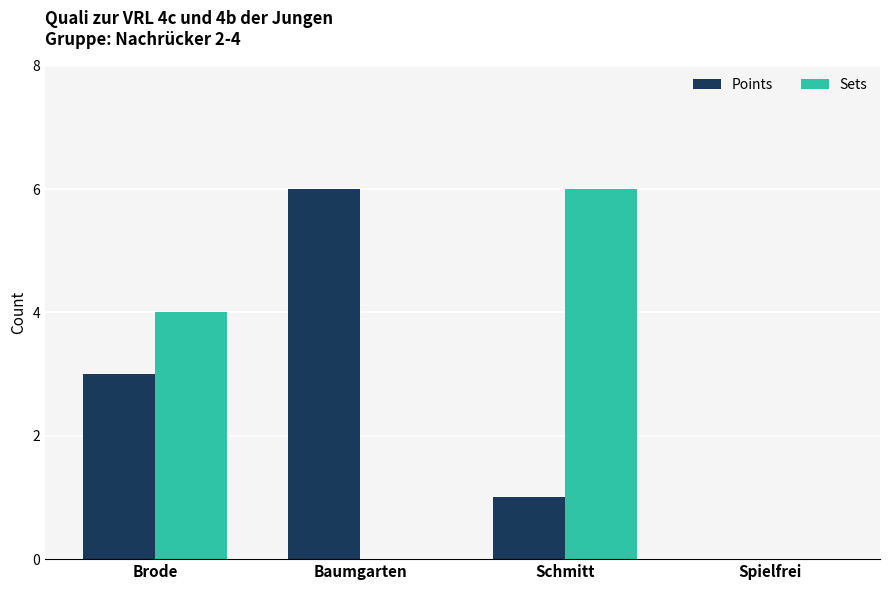

What is the maximum value shown in the chart?

6